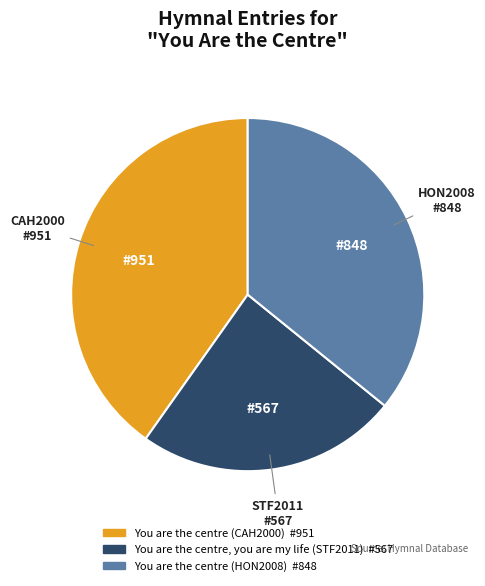

How many segments does this pie chart have?

3